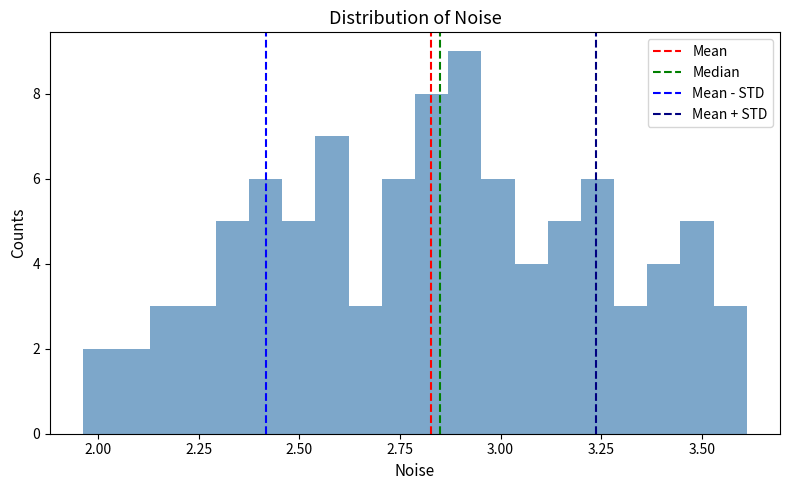

Around what value on the x-axis is the tallest bar? Give the approximate position of its centre, as read against the axis.

2.90